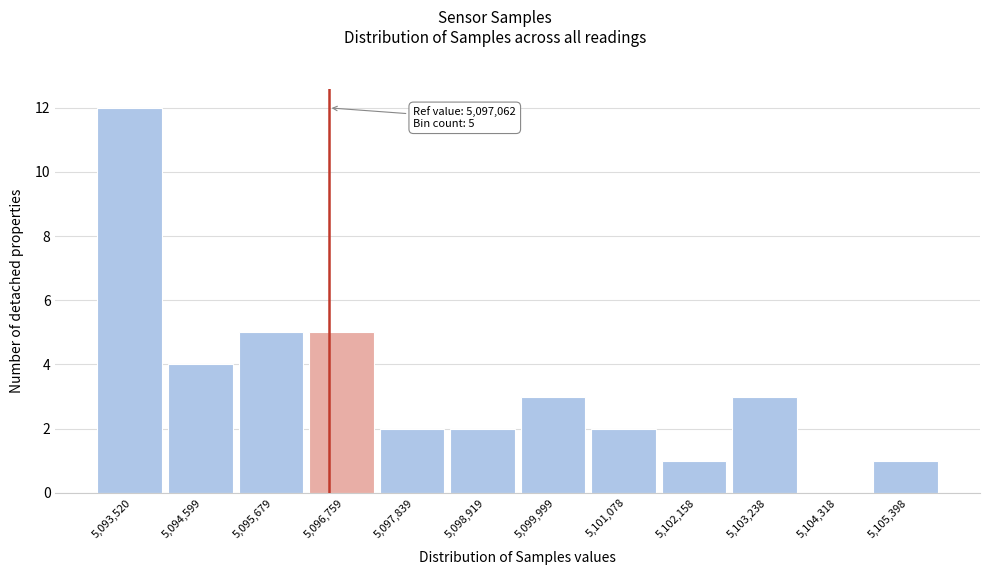

Reading right to left, list all the values displayed in this chart.

5,105,398=1	5,104,318=0	5,103,238=3	5,102,158=1	5,101,078=2	5,099,999=3	5,098,919=2	5,097,839=2	5,096,759=5	5,095,679=5	5,094,599=4	5,093,520=12